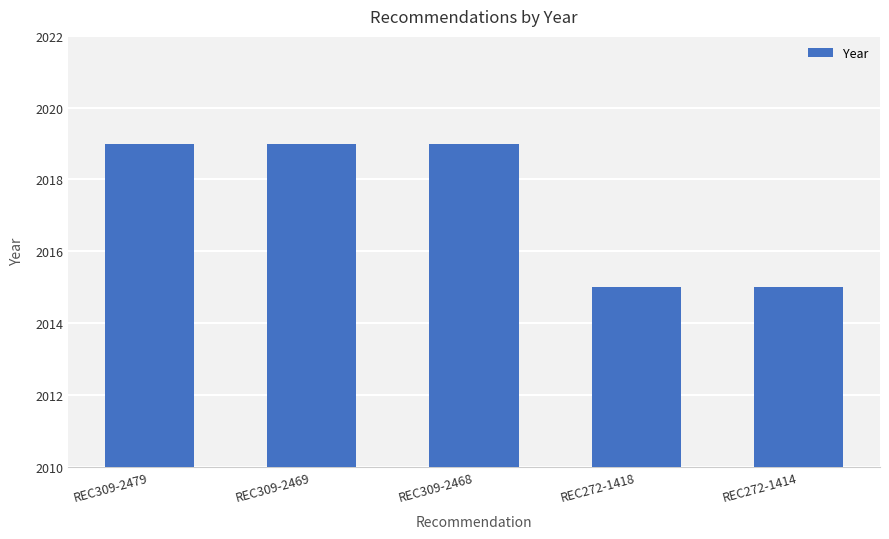

How many values are between 2015 and 2019?

5